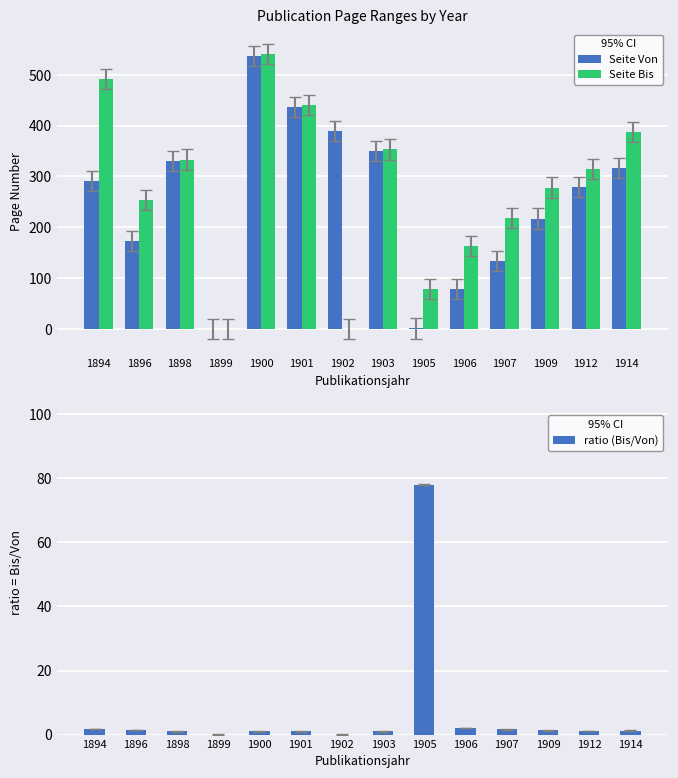

What is the average value of the Seite Bis series?

275